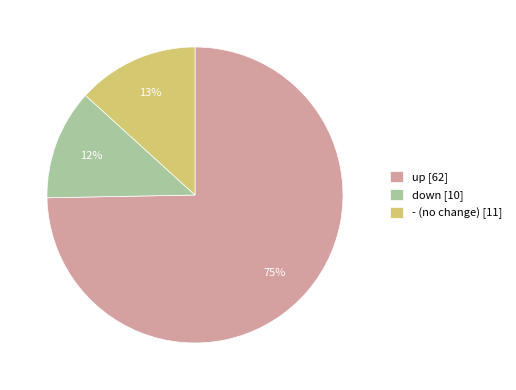

Is the sum of - and down greater than half?

No